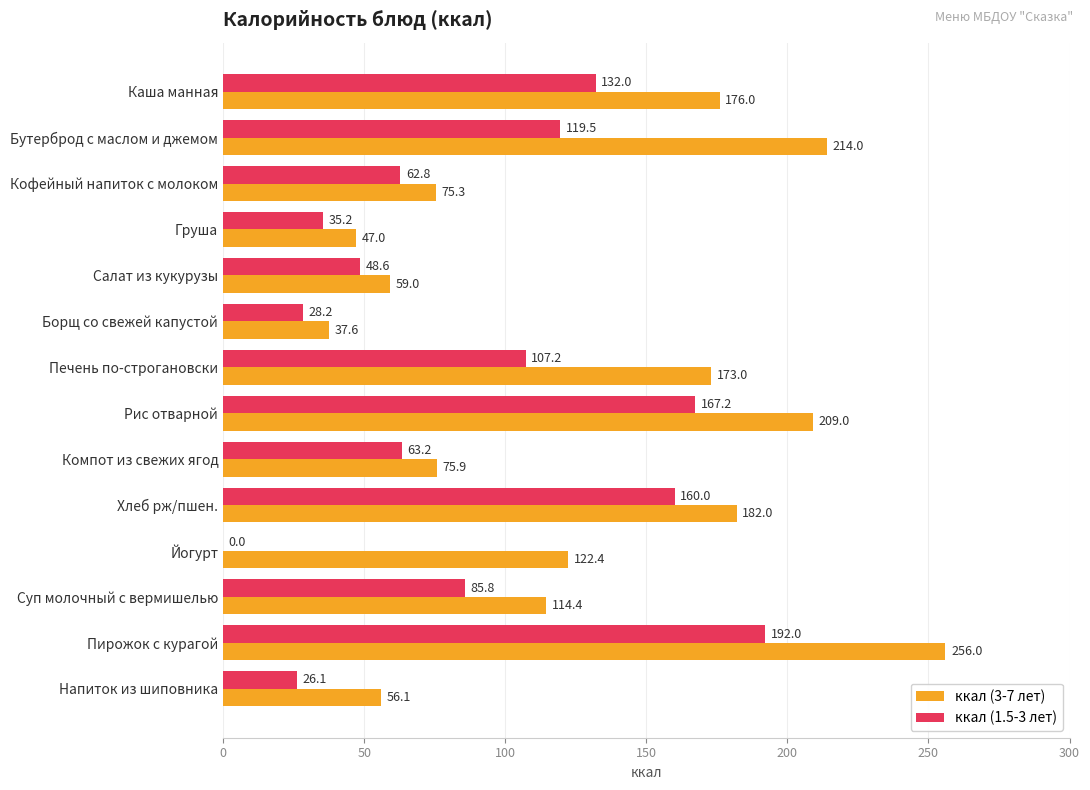

True or false: ккал (1.5-3 лет) has a value of 112.7 at Йогурт.

False